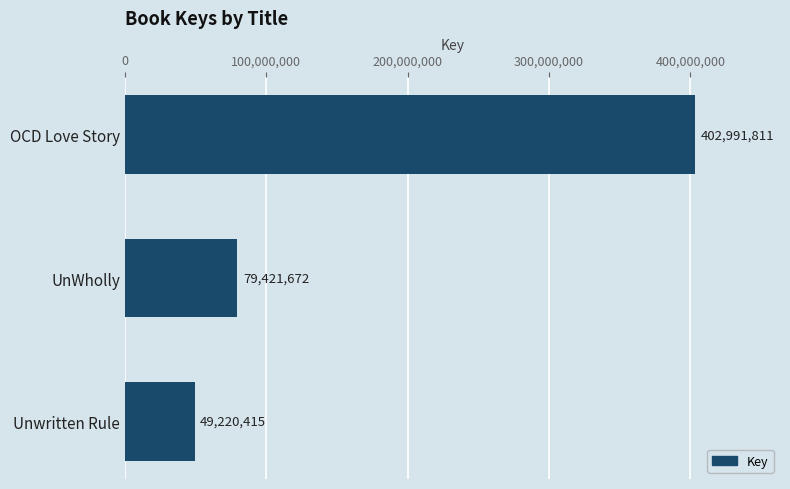

What is the value of the 1st bar from the top?

402991811